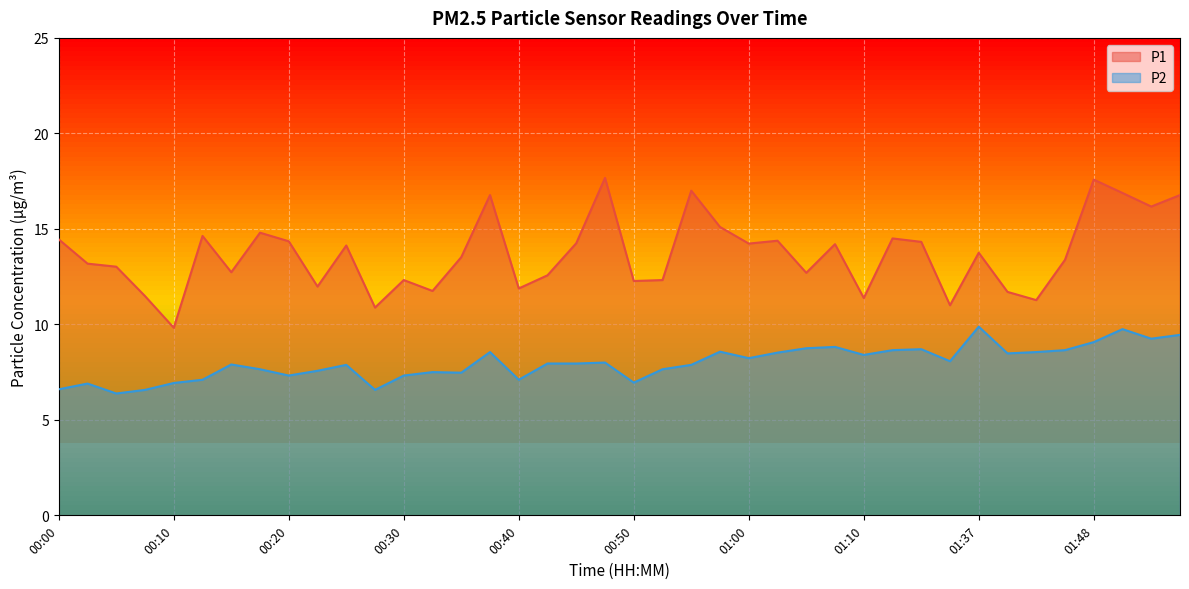

At which label does P1 first exceed 13?

00:00